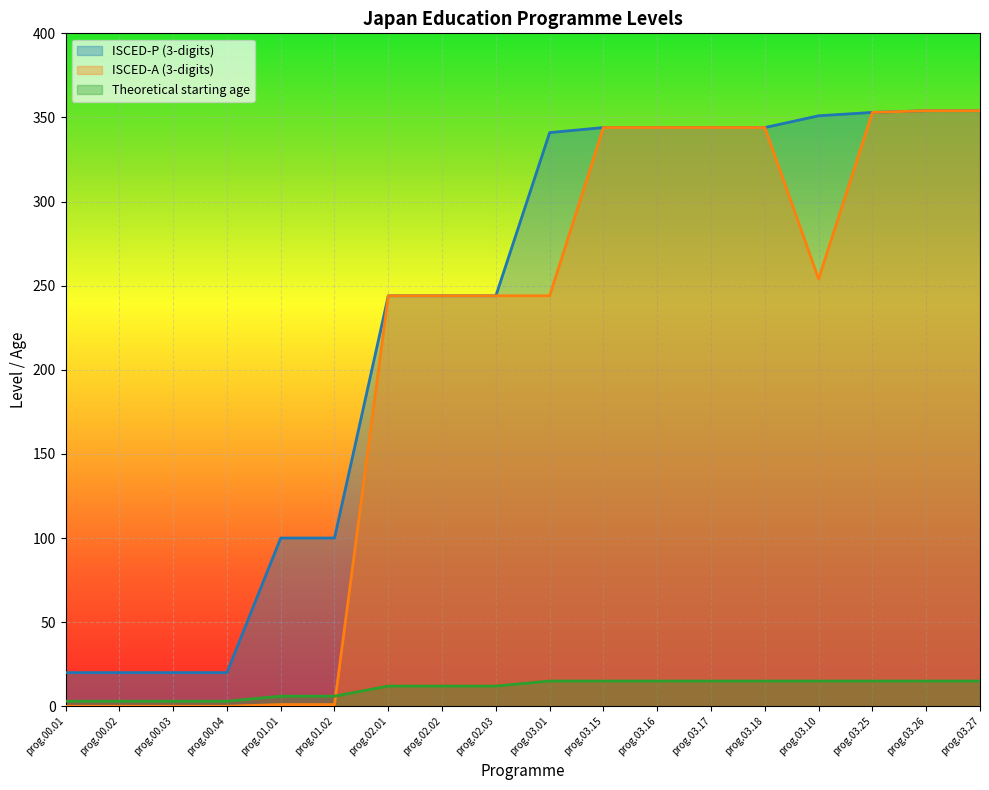

What is the total value across all series at prog.02.02?

500